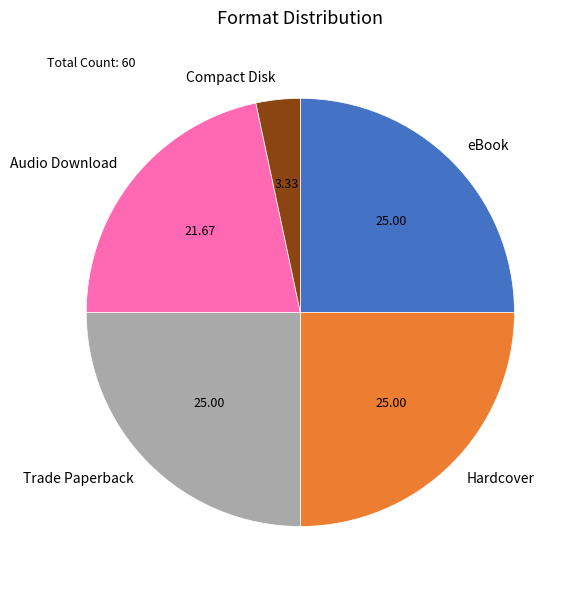

Is it true that Compact Disk is 14% of the pie?

False